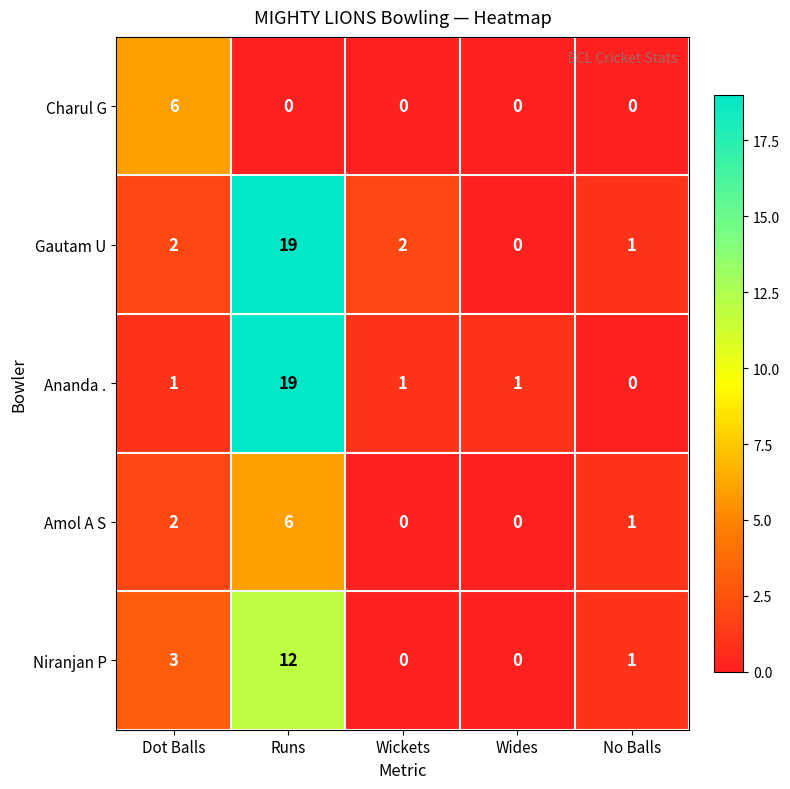

What is the difference between the highest and lowest values at Dot Balls?

5